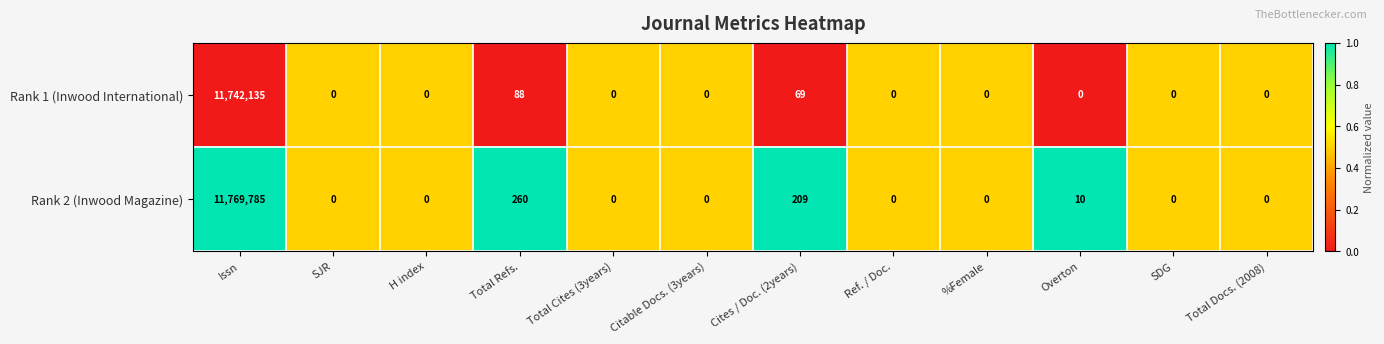

Reading left to right, extract all data points from this chart.

Rank 1 (Inwood International): Issn=11742135	SJR=0	H index=0	Total Refs.=88	Total Cites (3years)=0	Citable Docs. (3years)=0	Cites / Doc. (2years)=69	Ref. / Doc.=0	%Female=0	Overton=0	SDG=0	Total Docs. (2008)=0
Rank 2 (Inwood Magazine): Issn=11769785	SJR=0	H index=0	Total Refs.=260	Total Cites (3years)=0	Citable Docs. (3years)=0	Cites / Doc. (2years)=209	Ref. / Doc.=0	%Female=0	Overton=10	SDG=0	Total Docs. (2008)=0